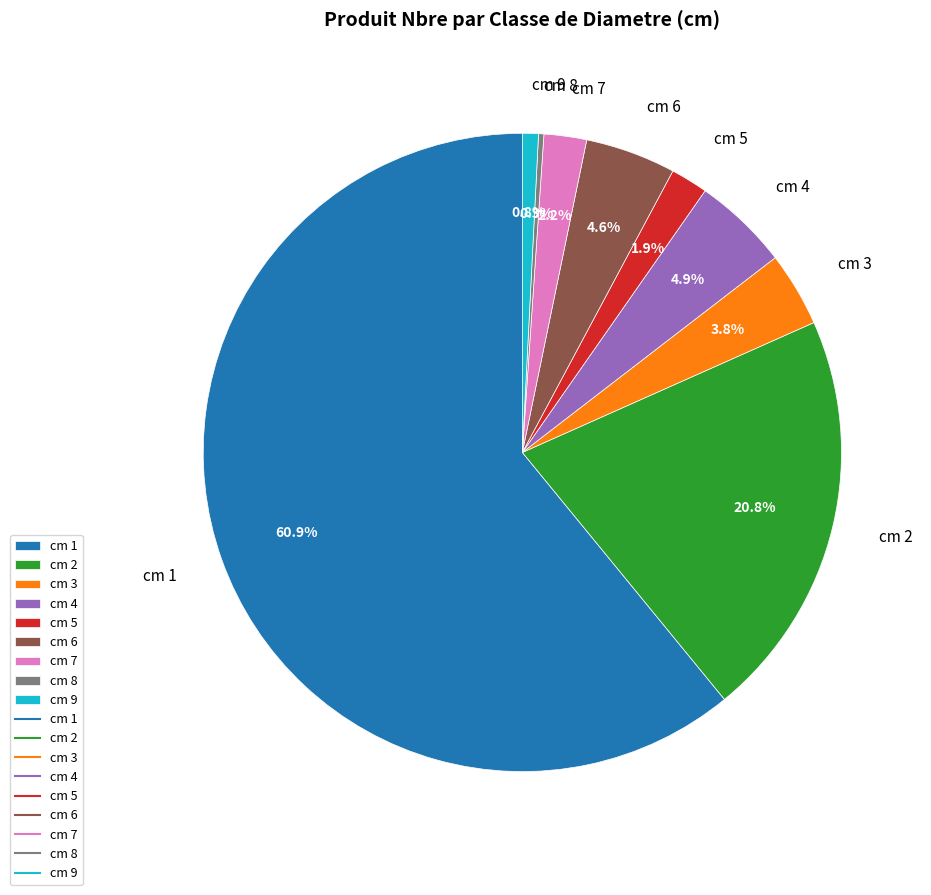

Which category has the biggest portion of the pie?

cm 1